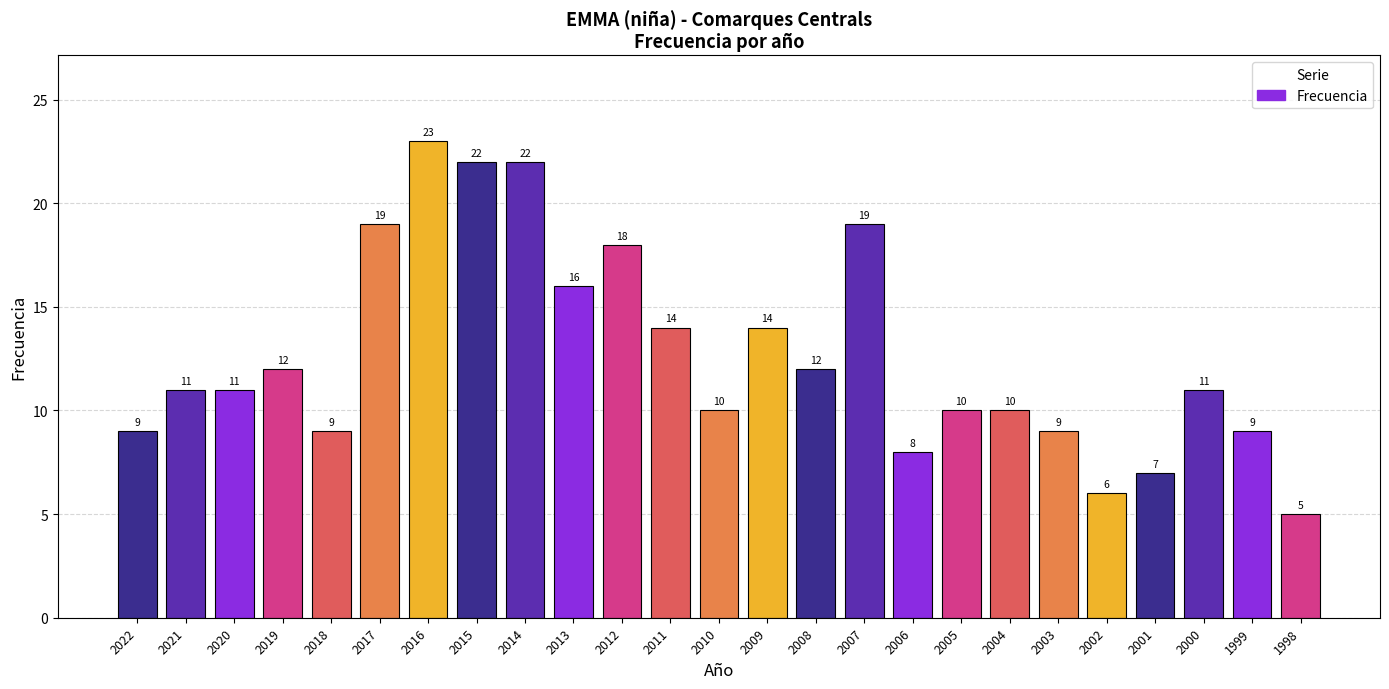

What is the change in value from 2002 to 1998?

-1